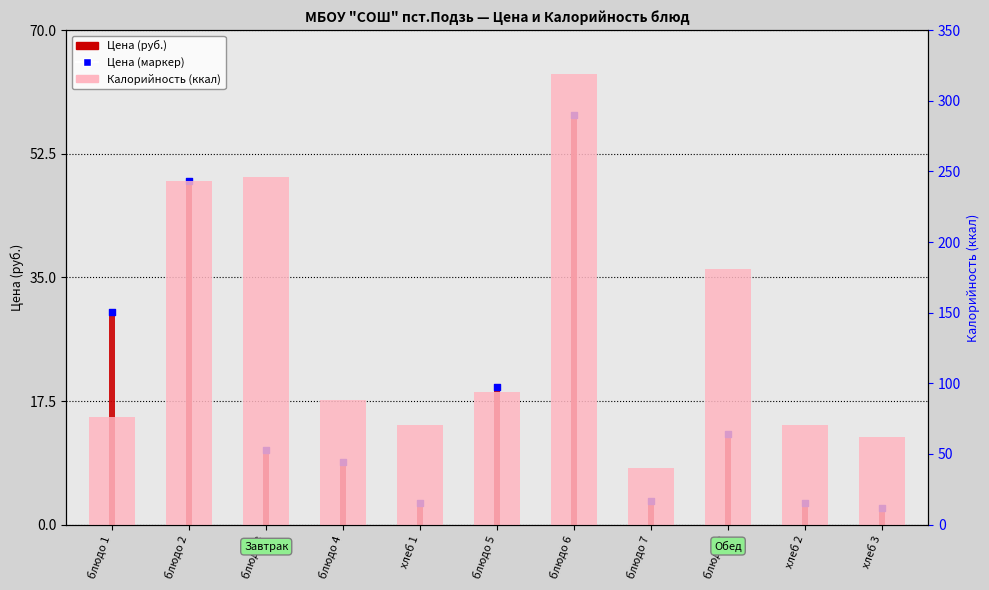

Which series has the largest Y range (max minus min)?

Калорийность (ккал)